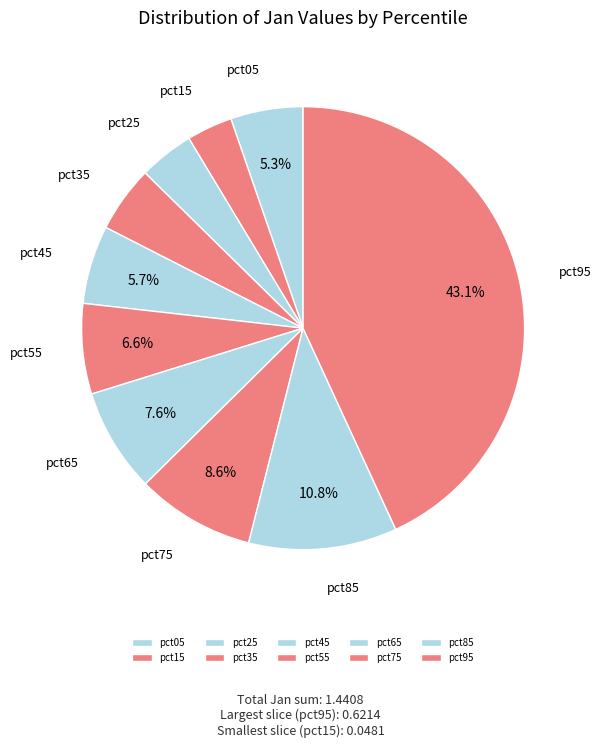

Do pct75 and pct55 together represent more than half of the pie?

No